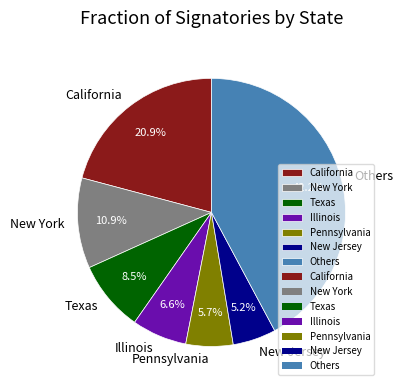

To the nearest percent, what is the difference between the largest and smallest slice percentages?

37%